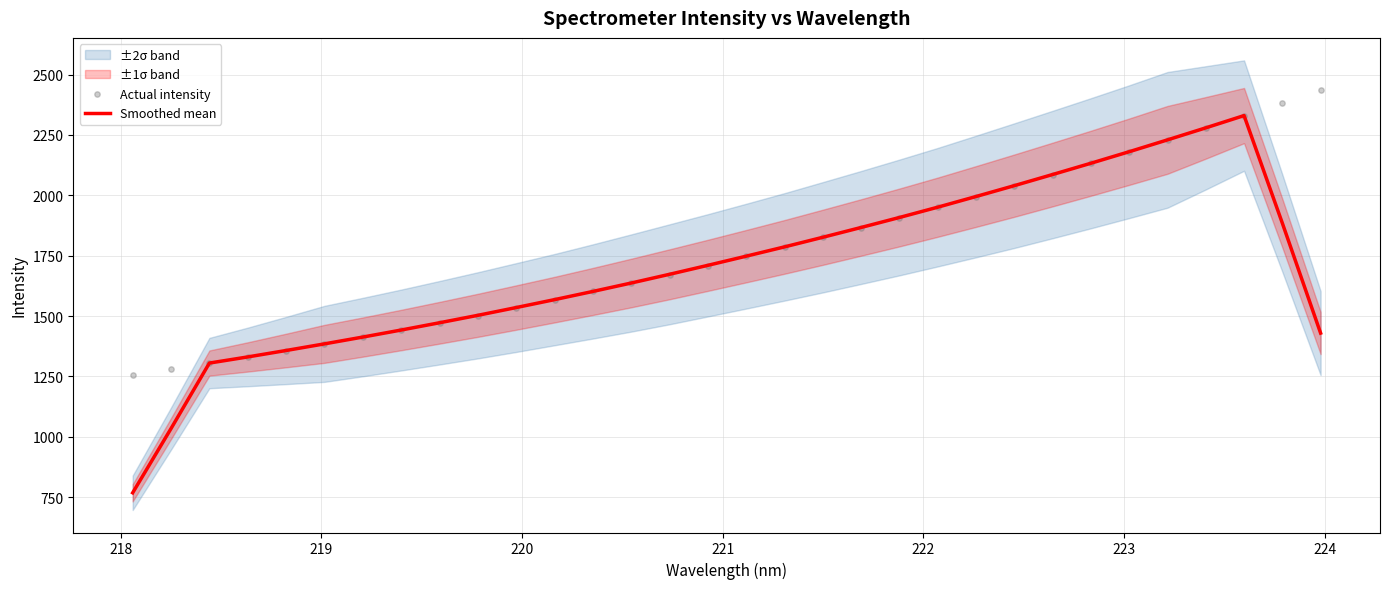

What is the minimum value for Smoothed mean?

767.7